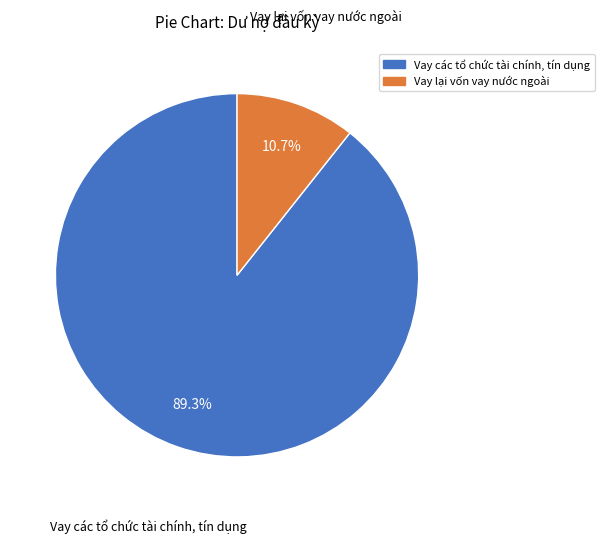

What is the largest slice in the pie chart?

Vay các tổ chức tài chính, tín dụng